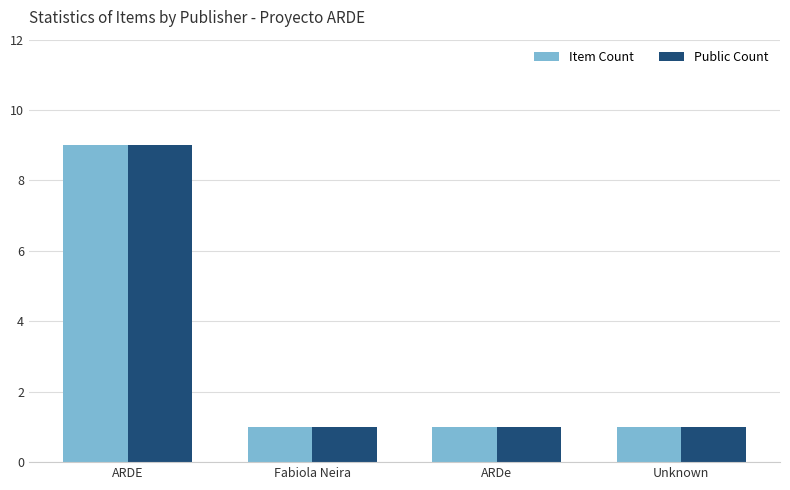

What are all the series names shown in the legend?

Item Count, Public Count